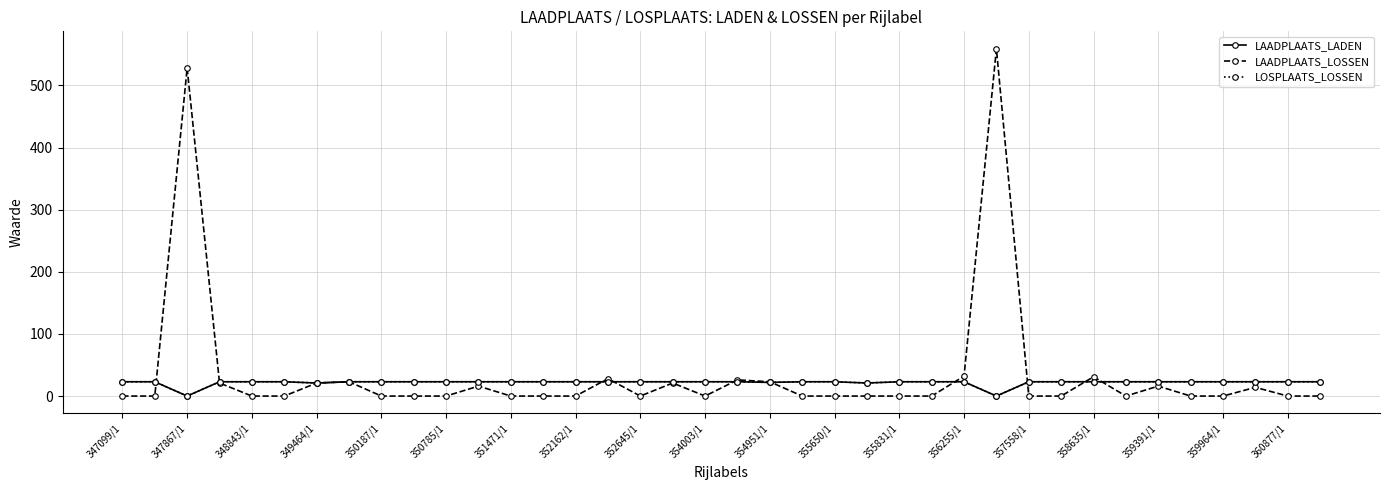

Does the chart have visible grid lines?

Yes